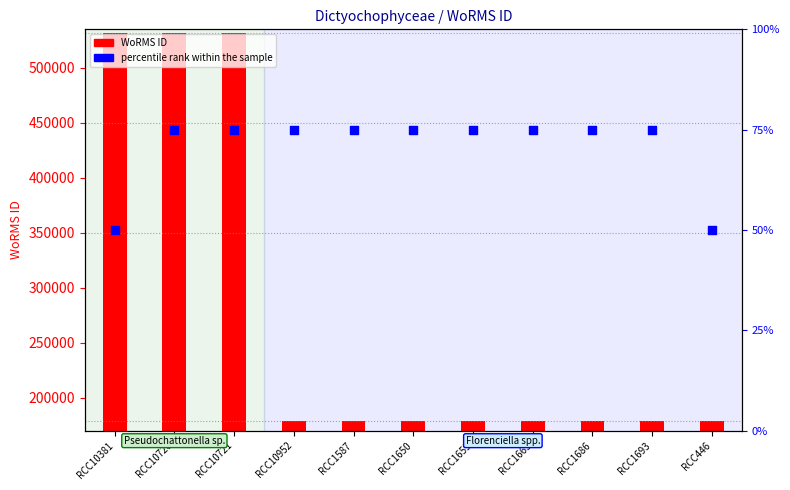

Is the value of WoRMS ID at RCC1693 greater than the value of percentile rank within the sample at RCC1659?

Yes